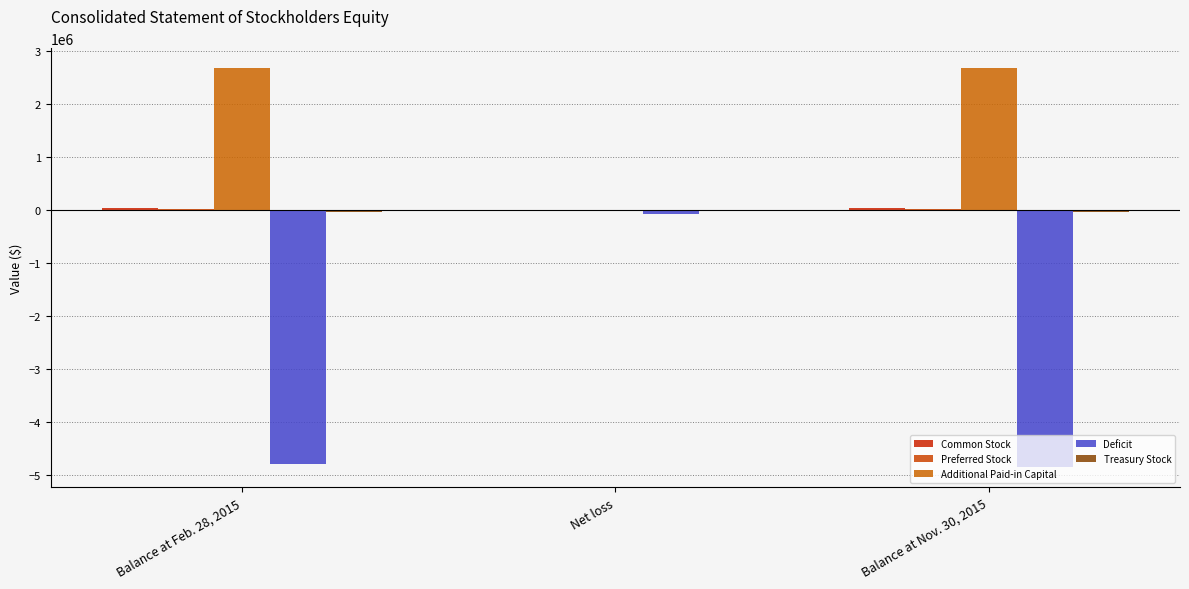

Which label corresponds to the smallest value in the chart?

Balance at Nov. 30, 2015